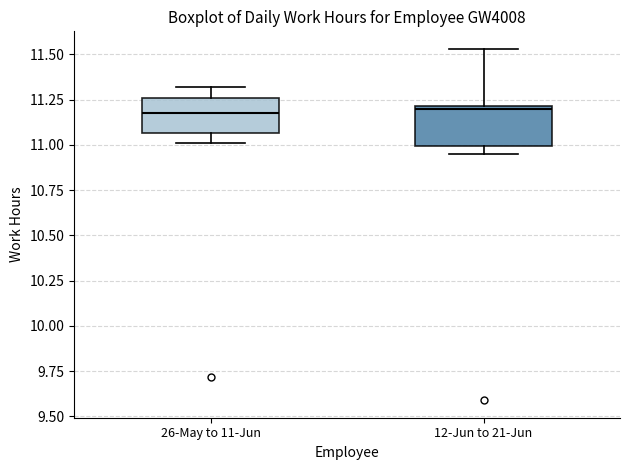

Where does the median line of the box for 26-May to 11-Jun sit on the y-axis? The values are not printed on the chart, so give them approximately, as read against the axis.

11.20